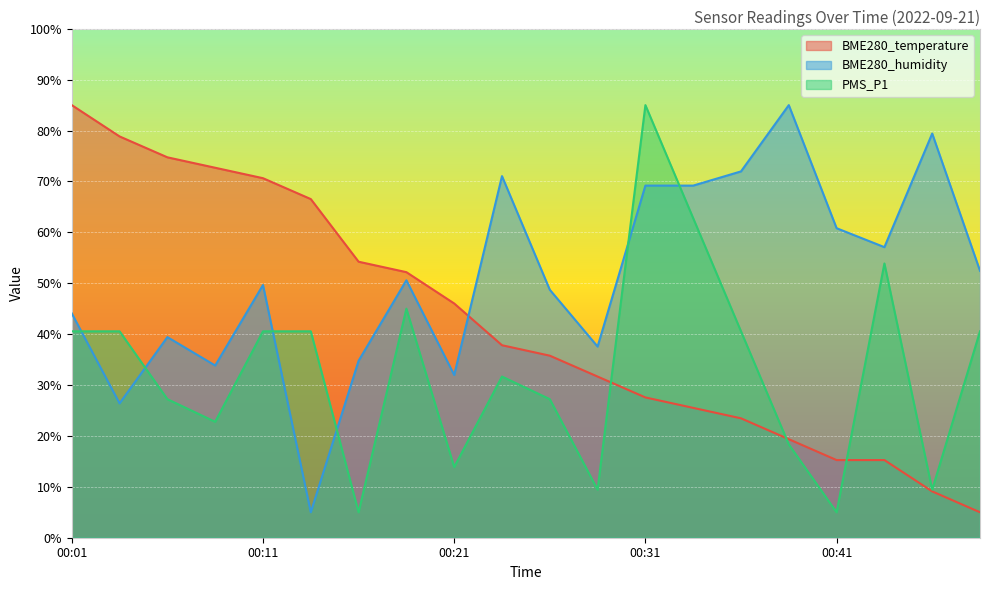

True or false: PMS_P1 and BME280_temperature intersect in this chart.

True